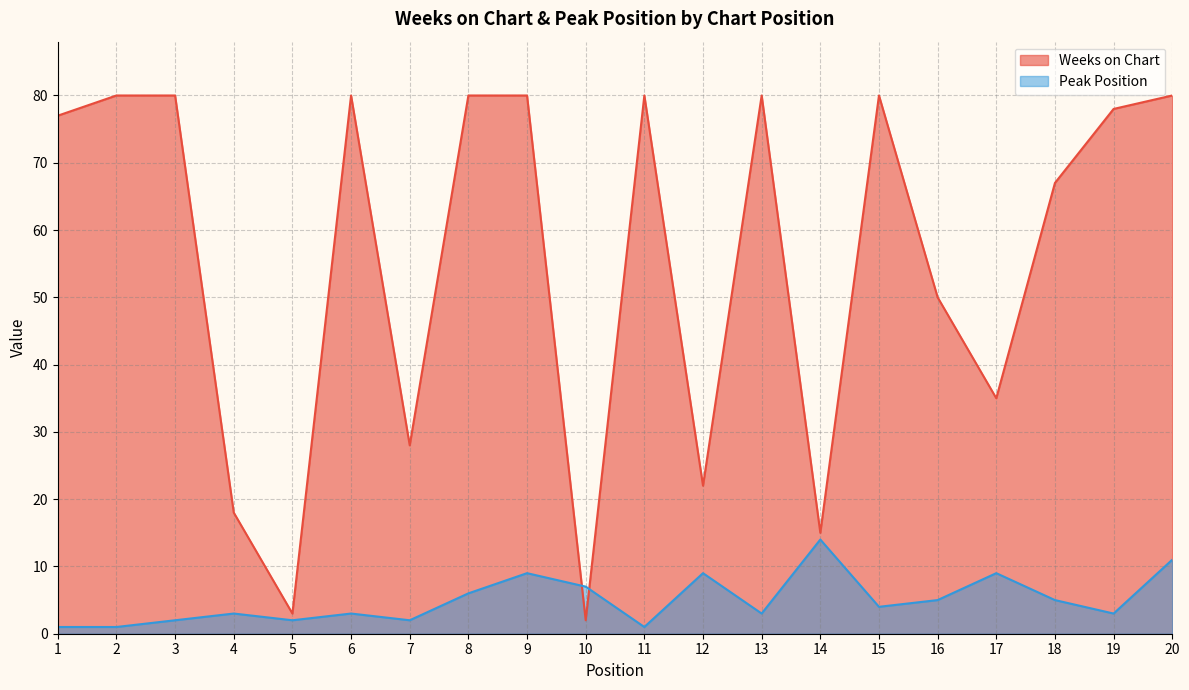

Which series has the largest total across all categories?

Weeks on Chart